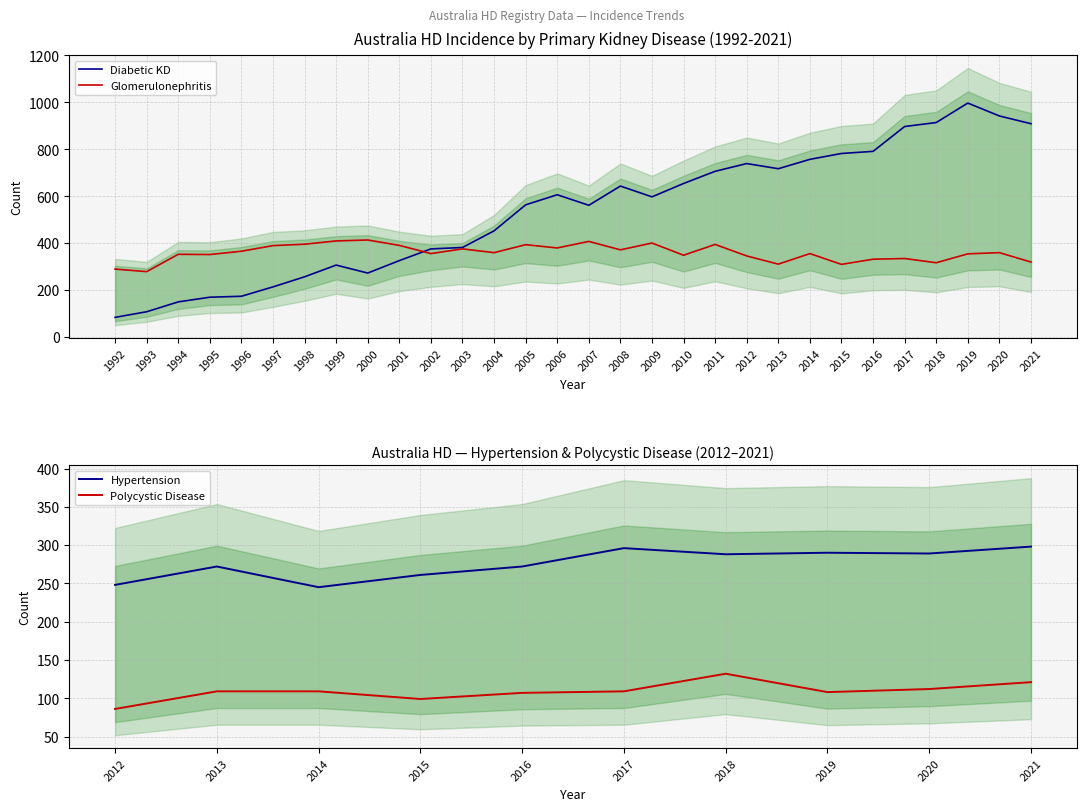

The Diabetic KD series shows 83 at 1992. True or false?

True